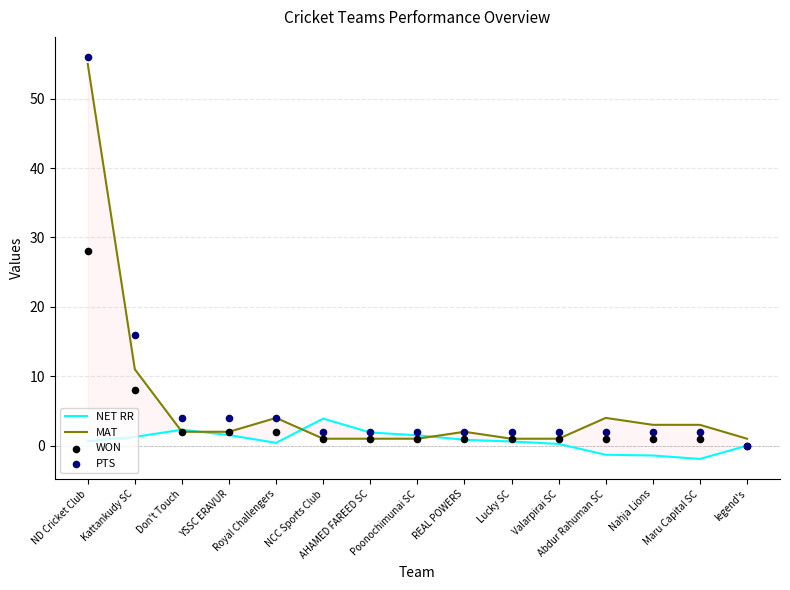

What is the total value across all series at Poonochimunai SC?

5.5